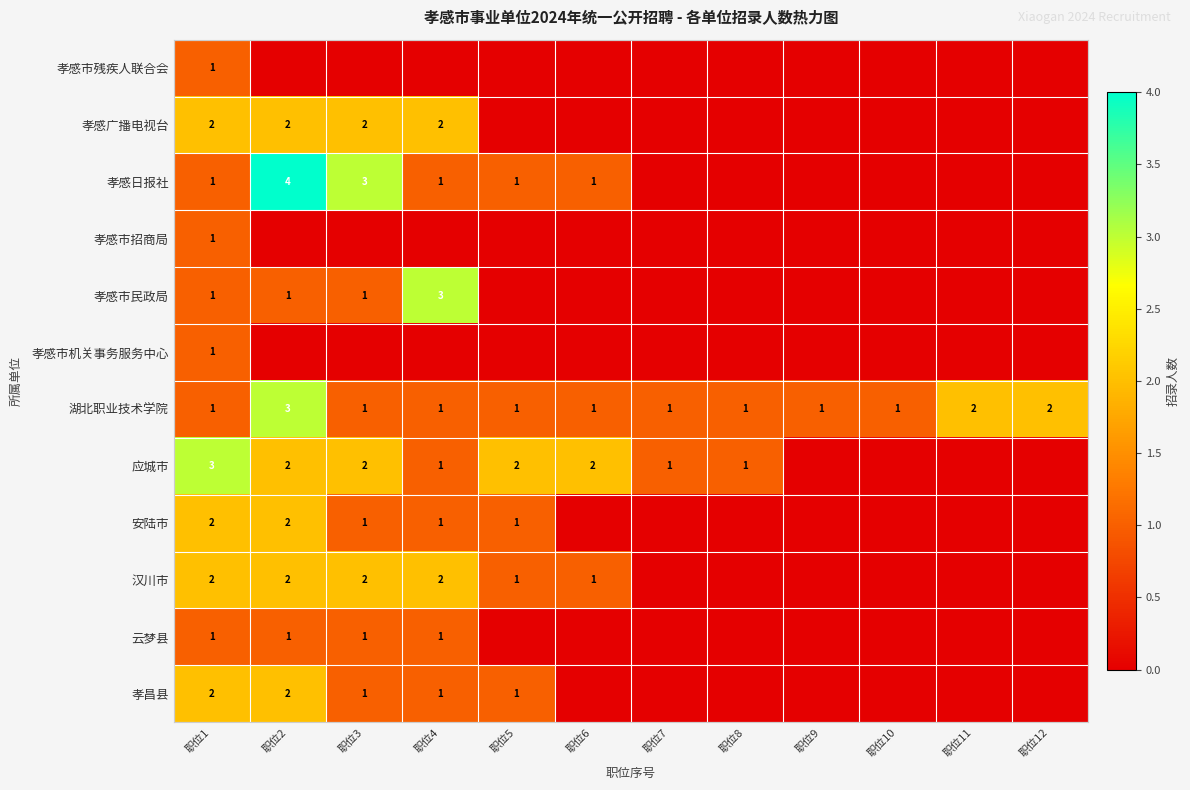

The 安陆市 series shows 2 at 职位5. True or false?

False